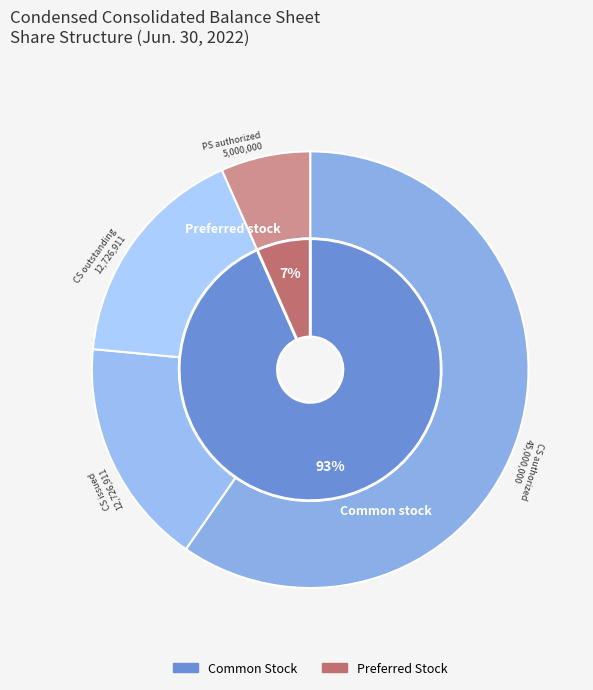

True or false: Common stock, shares authorized accounts for 60% of the total.

True